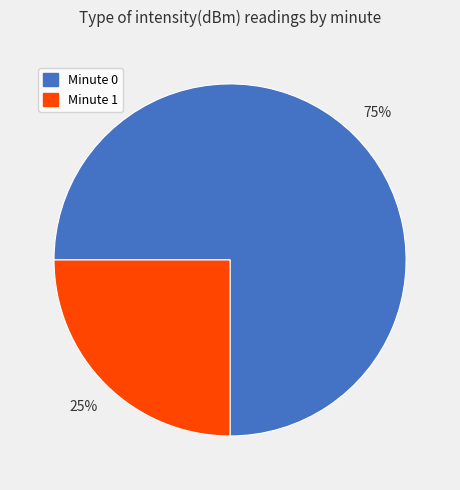

To the nearest percent, what is the average slice percentage?

50%